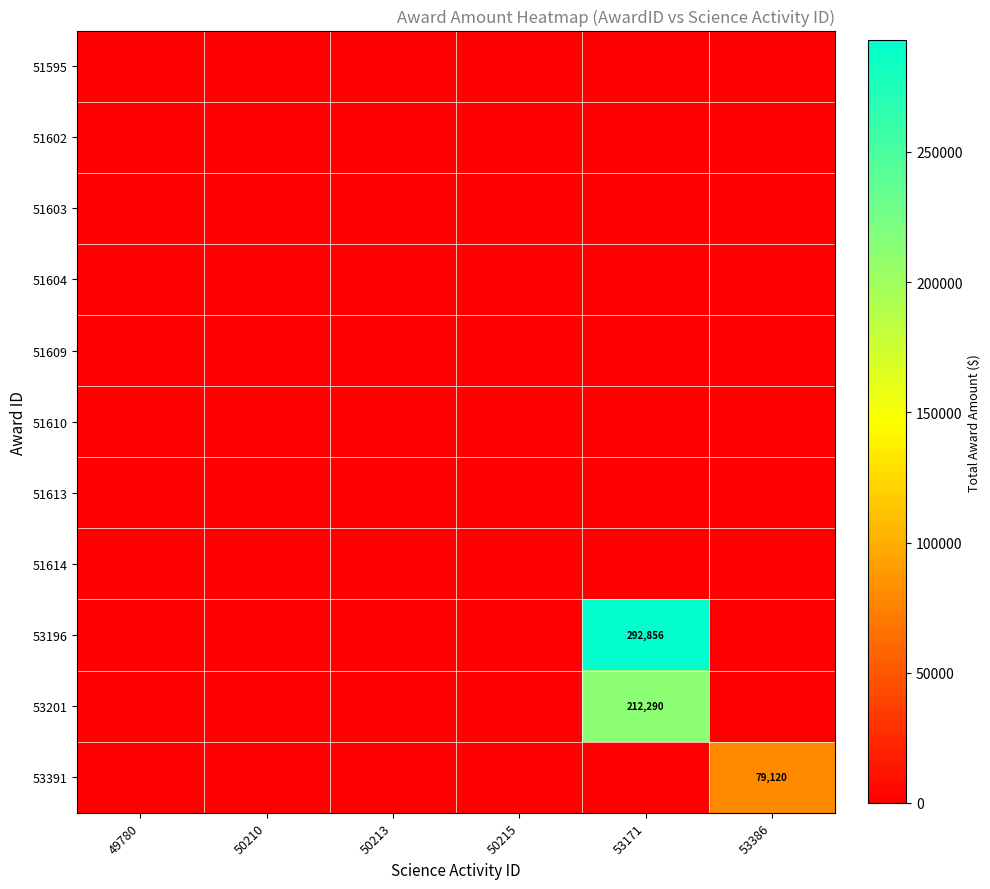

True or false: 53391 has a value of 79120 at 53386.

True